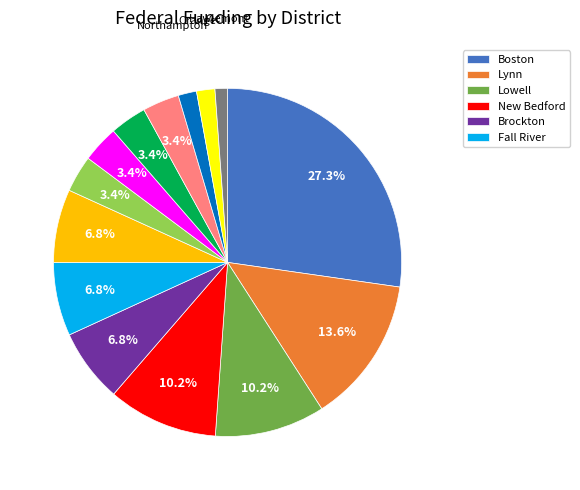

Does any single category account for the majority?

No